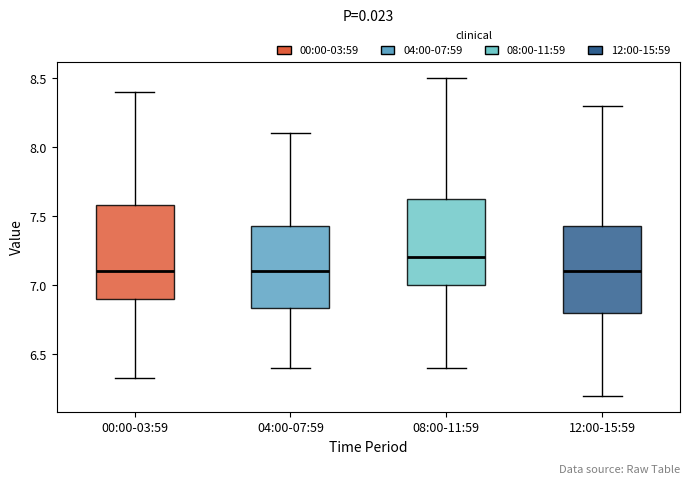

Comparing the boxes themselves (not the whiskers), which one is the tallest?

00:00-03:59